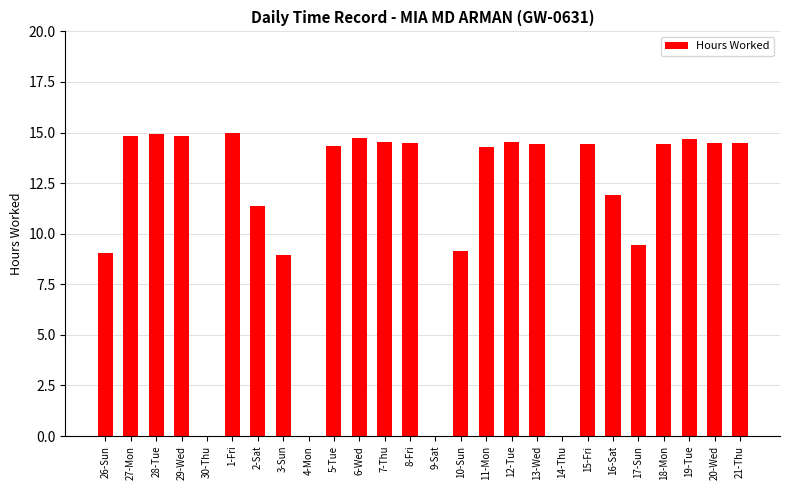

What is the maximum value shown in the chart?

15.0